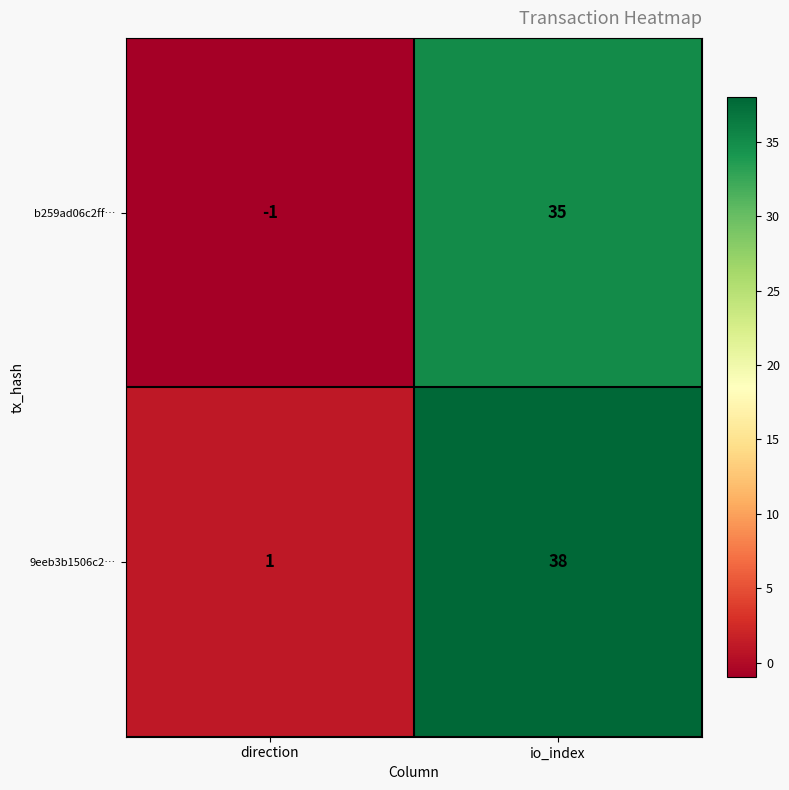

At how many categories does at least one series exceed 12?

1